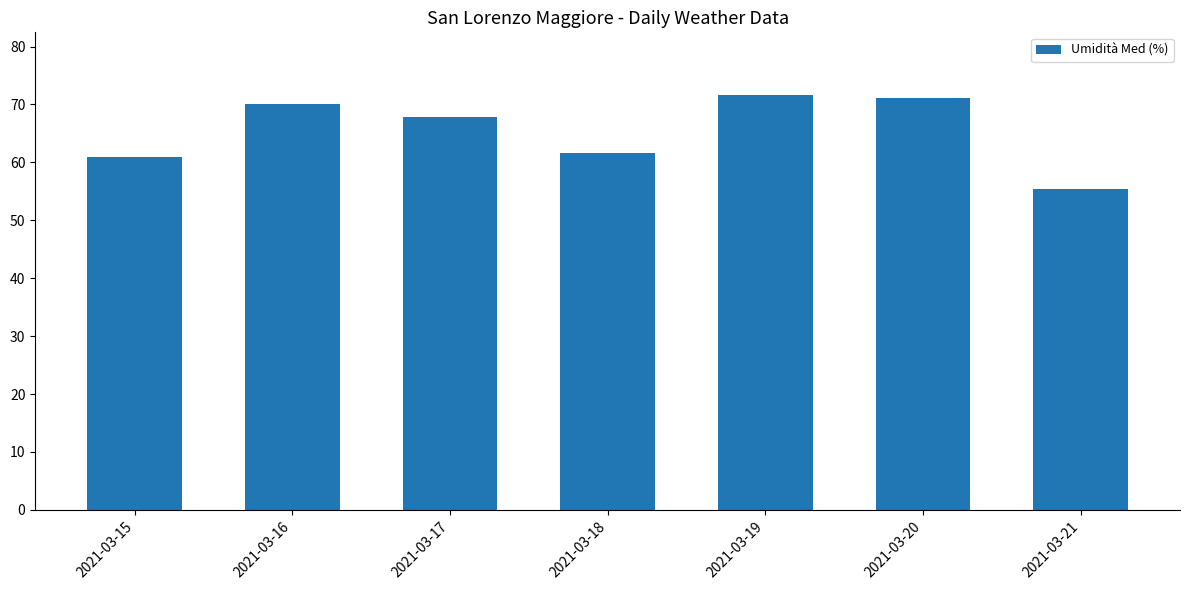

Reading left to right, transcribe all the data shown in this chart.

2021-03-15=60.9	2021-03-16=70.0	2021-03-17=67.9	2021-03-18=61.7	2021-03-19=71.7	2021-03-20=71.2	2021-03-21=55.4